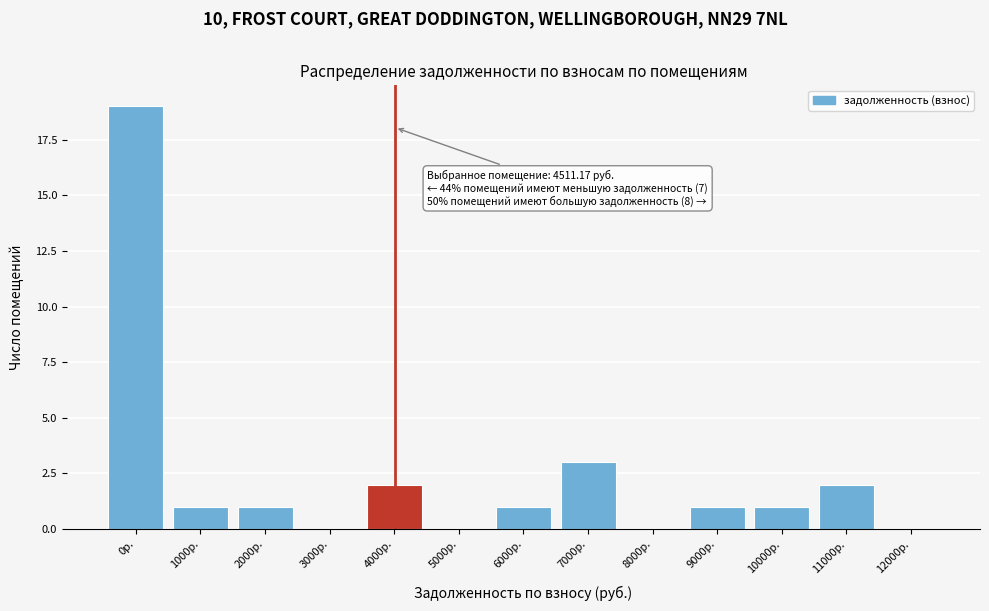

Reading left to right, list all the values displayed in this chart.

0р.=19	1000р.=1	2000р.=1	3000р.=0	4000р.=2	5000р.=0	6000р.=1	7000р.=3	8000р.=0	9000р.=1	10000р.=1	11000р.=2	12000р.=0